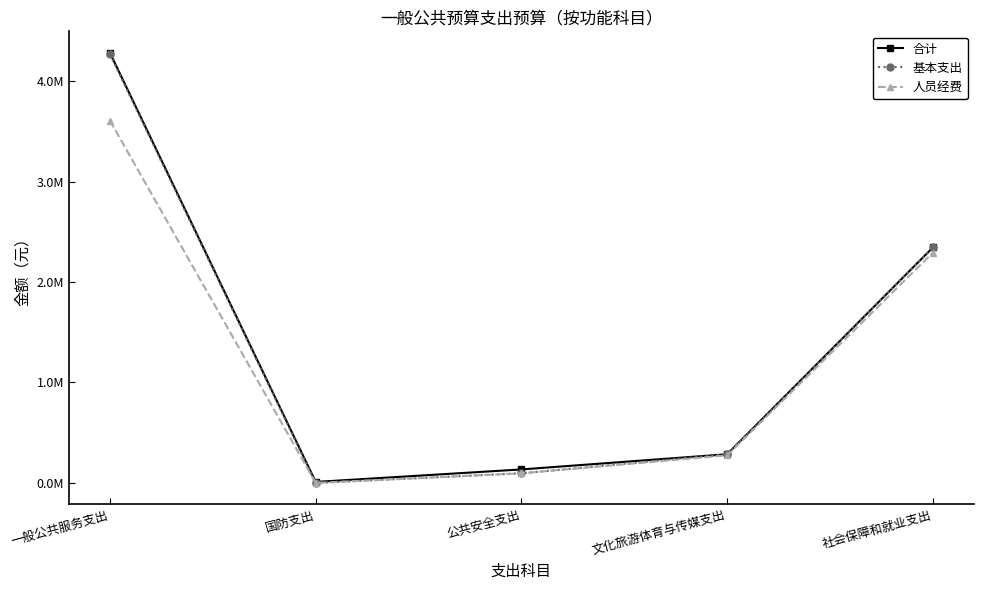

At how many categories does at least one series exceed 617084?

2